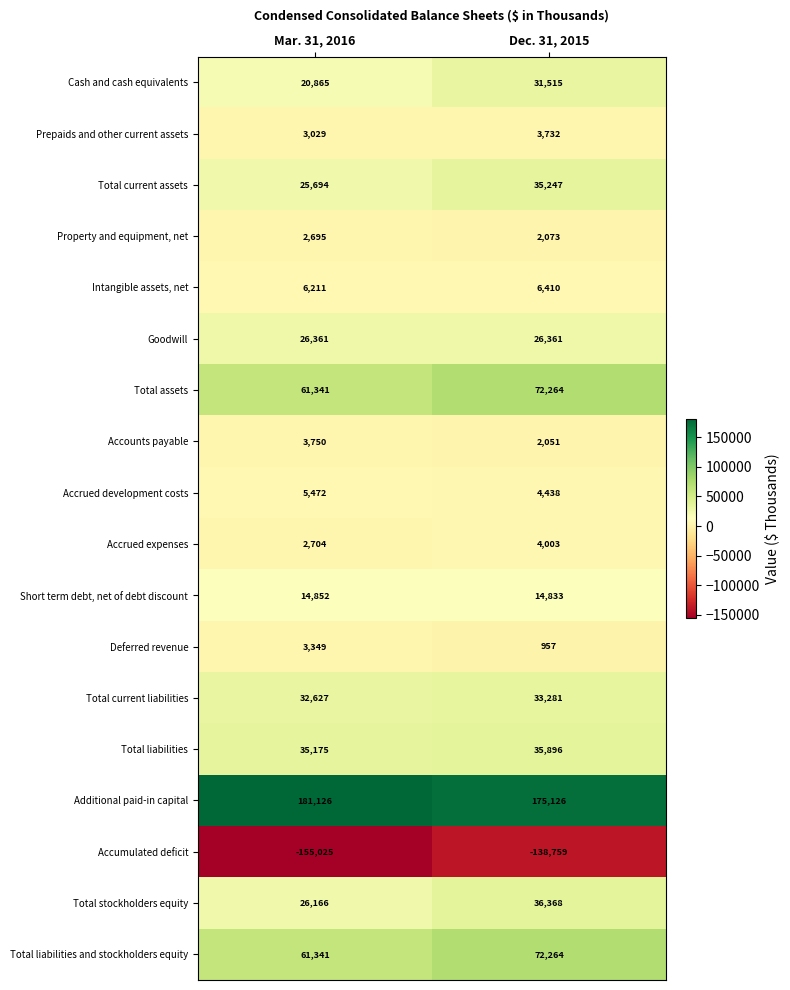

The Cash and cash equivalents series shows 20865 at Mar. 31, 2016. True or false?

True